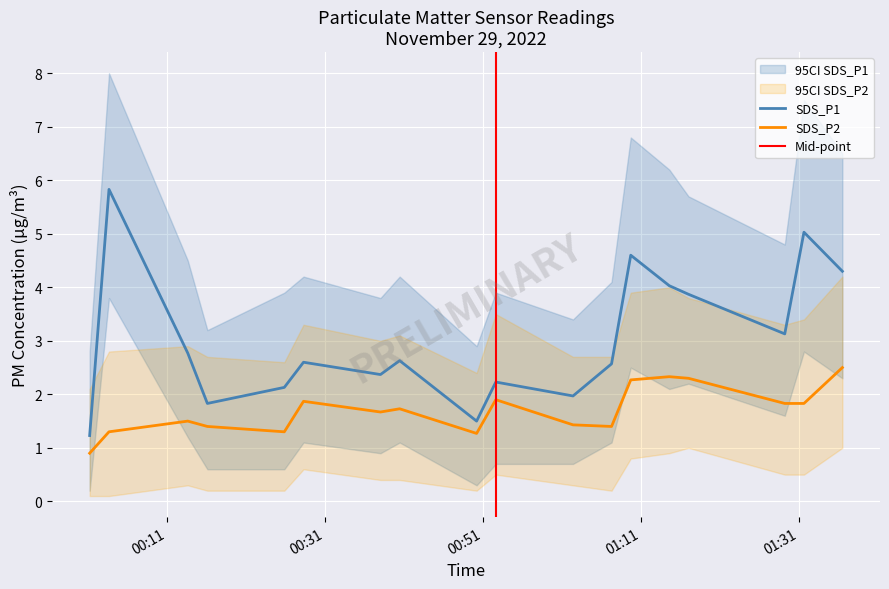

Reading right to left, what are all the values shown in this chart?

SDS_P1: 2022/11/29 01:31:40=5.0	2022/11/29 01:09:43=4.6	2022/11/29 00:40:26=2.6	2022/11/29 00:16:04=1.8	2022/11/29 01:17:02=3.9	2022/11/29 00:52:37=2.2	2022/11/29 00:28:15=2.6	2022/11/29 00:03:36=5.8	2022/11/29 01:29:14=3.1	2022/11/29 01:07:17=2.6	2022/11/29 00:38:00=2.4	2022/11/29 00:13:35=2.8	2022/11/29 01:02:24=2.0	2022/11/29 01:36:32=4.3	2022/11/29 01:14:36=4.0	2022/11/29 00:50:11=1.5	2022/11/29 00:25:49=2.1	2022/11/29 00:01:09=1.2
SDS_P2: 2022/11/29 01:31:40=1.8	2022/11/29 01:09:43=2.3	2022/11/29 00:40:26=1.7	2022/11/29 00:16:04=1.4	2022/11/29 01:17:02=2.3	2022/11/29 00:52:37=1.9	2022/11/29 00:28:15=1.9	2022/11/29 00:03:36=1.3	2022/11/29 01:29:14=1.8	2022/11/29 01:07:17=1.4	2022/11/29 00:38:00=1.7	2022/11/29 00:13:35=1.5	2022/11/29 01:02:24=1.4	2022/11/29 01:36:32=2.5	2022/11/29 01:14:36=2.3	2022/11/29 00:50:11=1.3	2022/11/29 00:25:49=1.3	2022/11/29 00:01:09=0.9